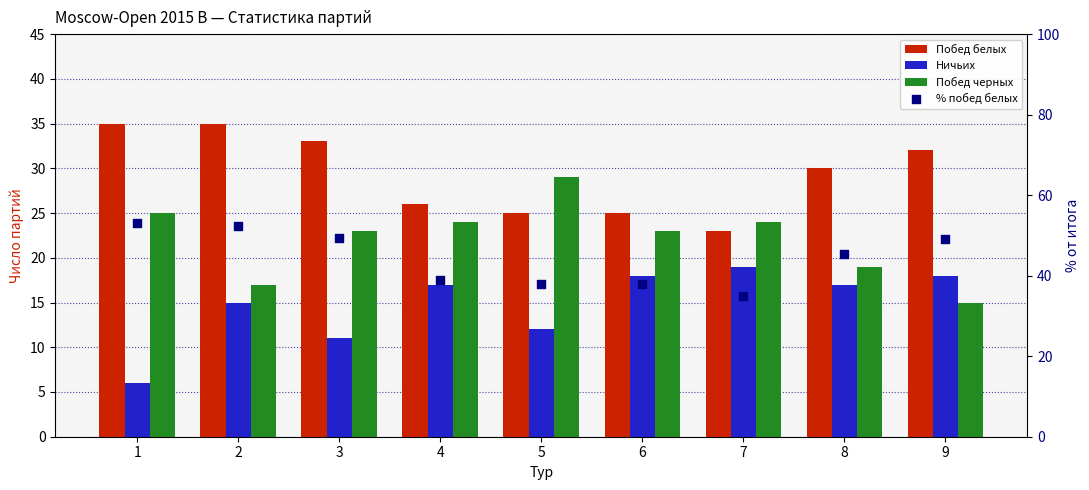

What is the total value across all series at 1?

119.0